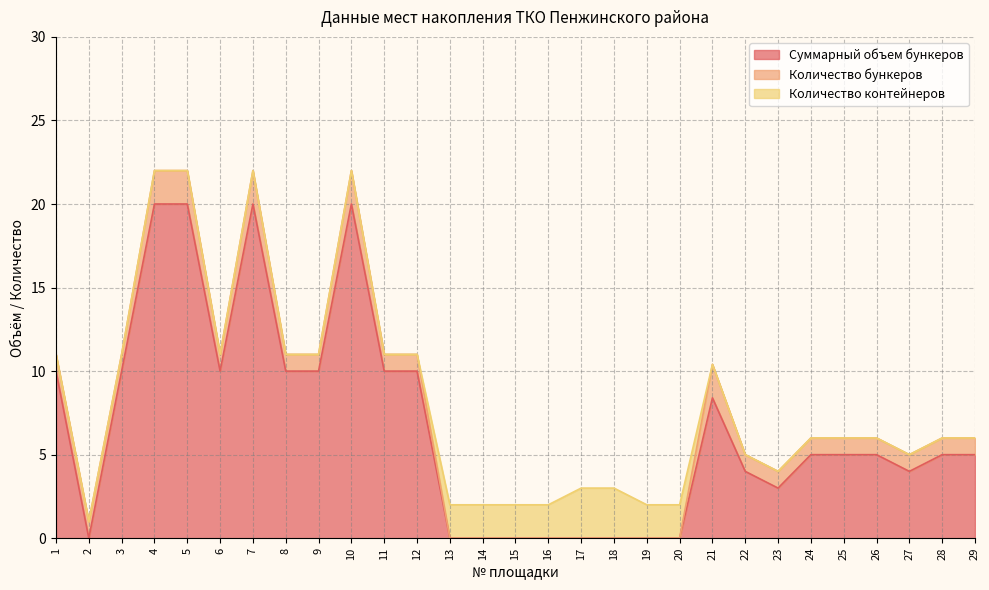

What is the value of the Количество бункеров point at the 4th from the left?

2.0